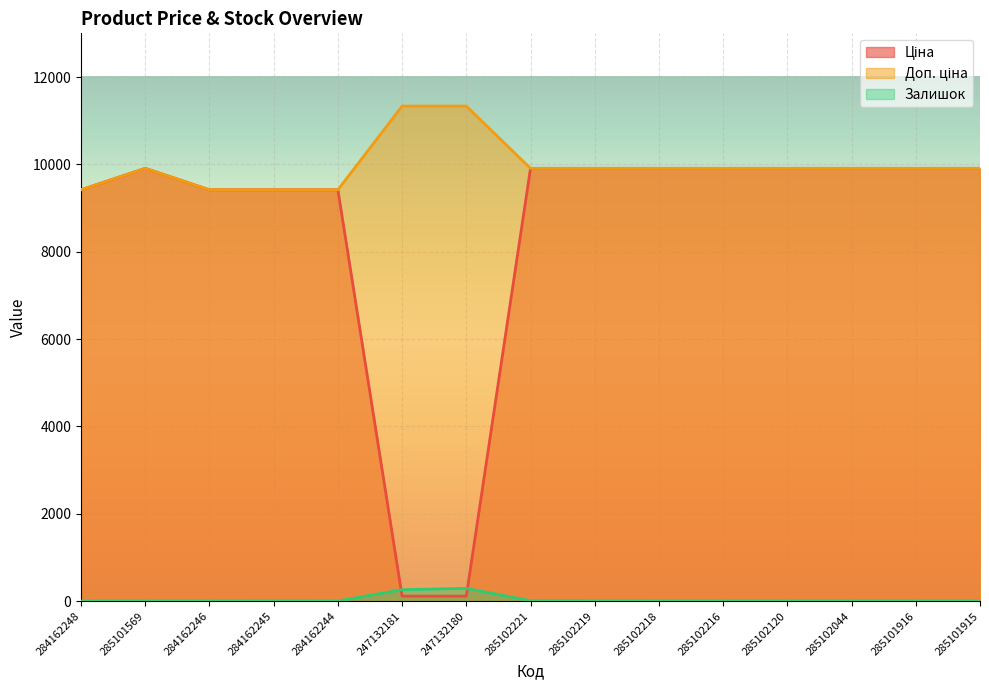

At which label does Залишок first exceed 1?

284162245